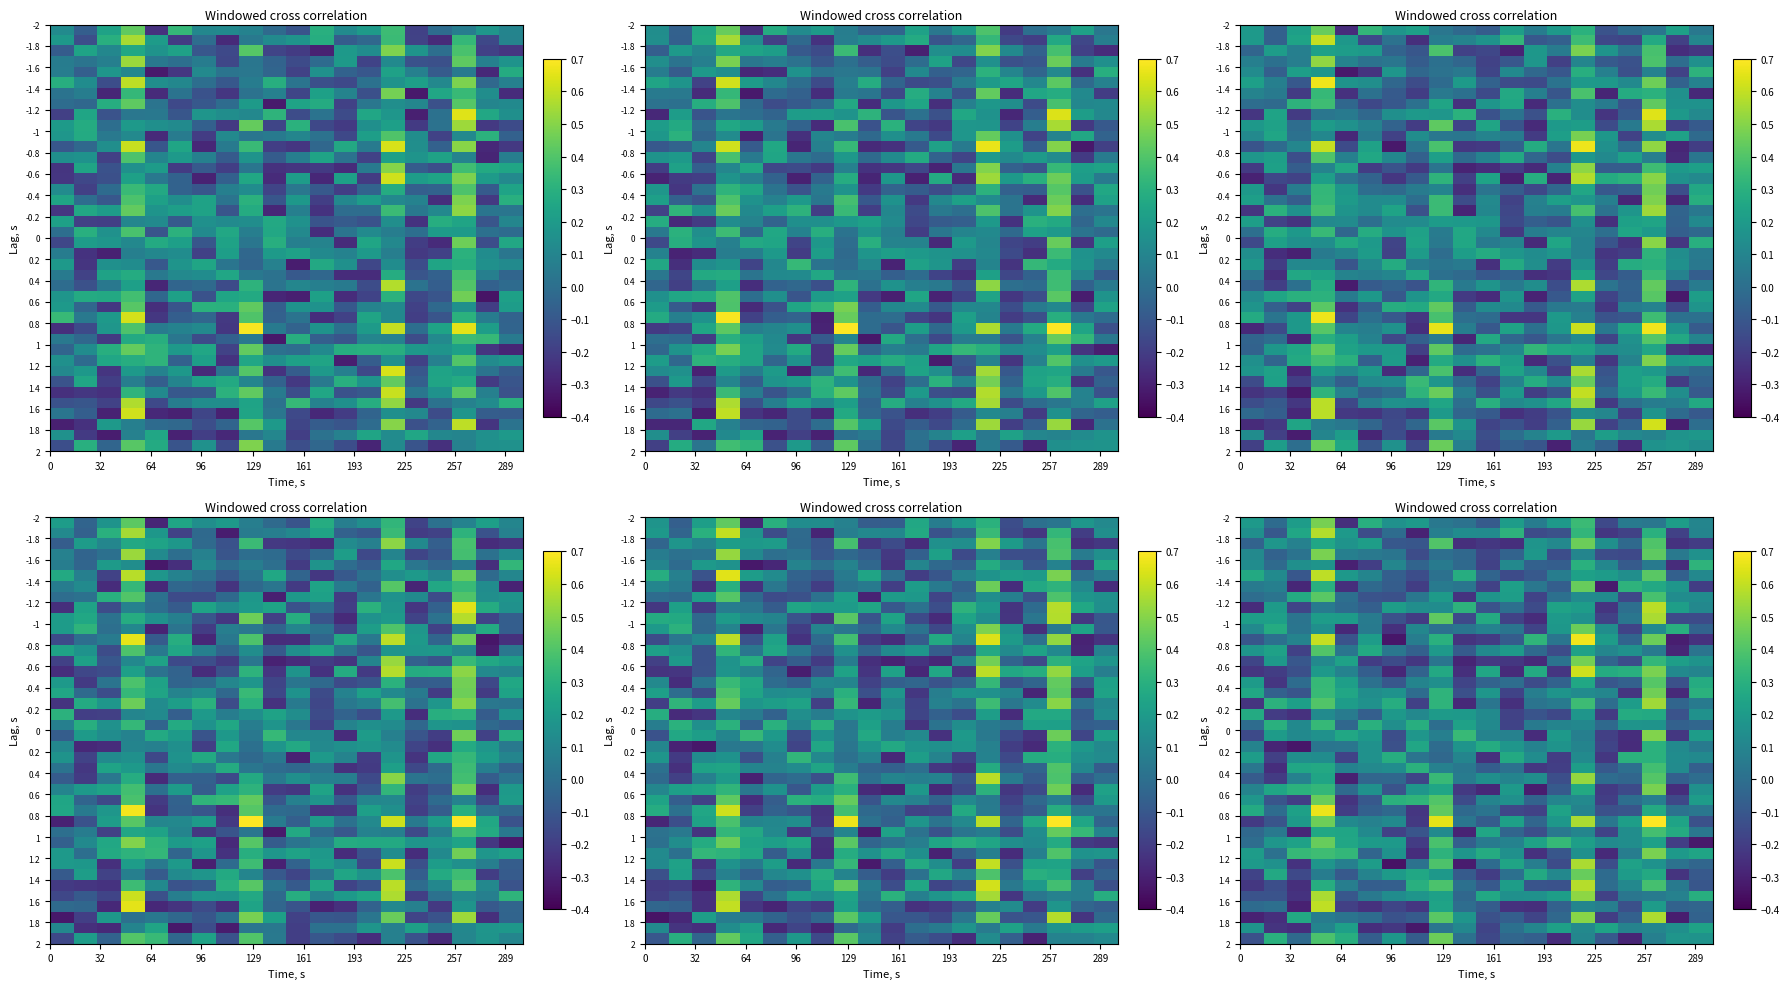

At how many categories does at least one series exceed 0?

20